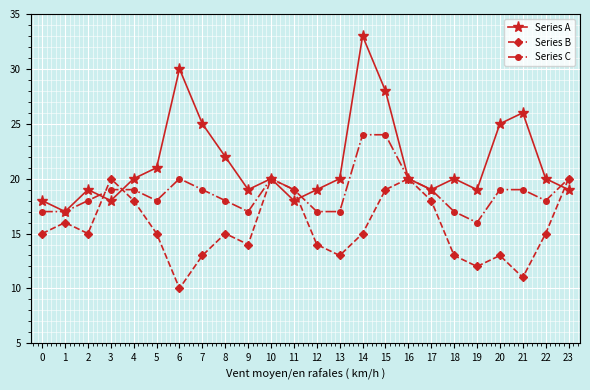

How many series are shown in this chart?

3